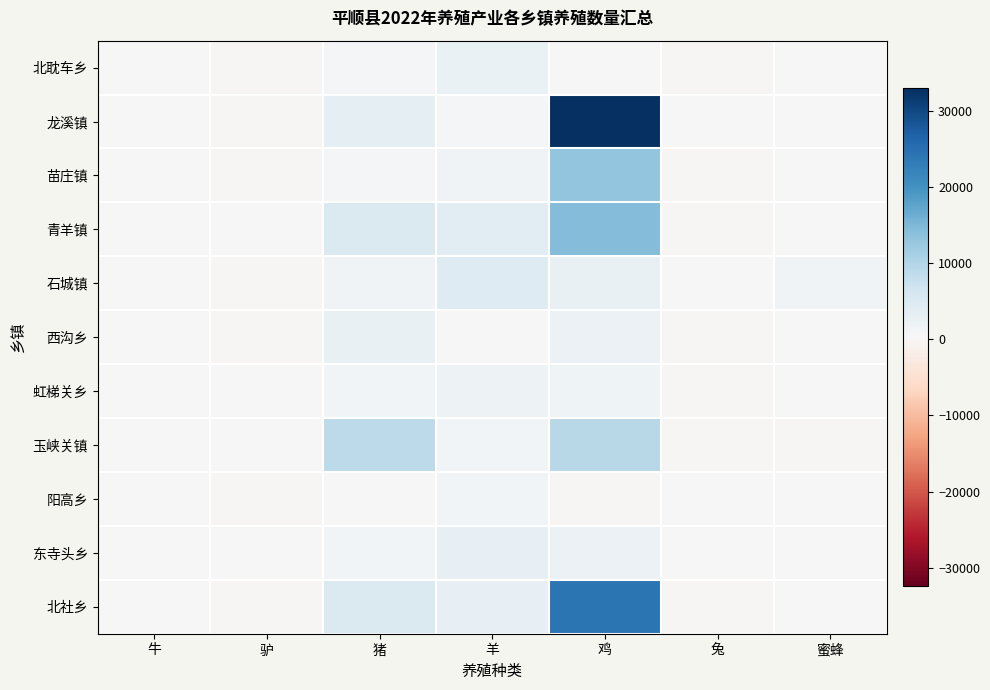

Reading left to right, extract all data points from this chart.

北耽车乡: 牛=42	驴=0	猪=769	羊=2372	鸡=50	兔=0	蜜蜂=189
龙溪镇: 牛=72	驴=0	猪=3353	羊=746	鸡=32955	兔=155	蜜蜂=286
苗庄镇: 牛=8	驴=0	猪=977	羊=1418	鸡=13100	兔=0	蜜蜂=169
青羊镇: 牛=216	驴=25	猪=5071	羊=3751	鸡=14436	兔=0	蜜蜂=353
石城镇: 牛=67	驴=0	猪=1409	羊=4450	鸡=2569	兔=70	蜜蜂=1437
西沟乡: 牛=88	驴=0	猪=2714	羊=498	鸡=2090	兔=0	蜜蜂=204
虹梯关乡: 牛=38	驴=20	猪=1165	羊=1839	鸡=1600	兔=0	蜜蜂=82
玉峡关镇: 牛=259	驴=29	猪=8755	羊=1153	鸡=9291	兔=0	蜜蜂=0
阳高乡: 牛=7	驴=0	猪=506	羊=1186	鸡=0	兔=50	蜜蜂=338
东寺头乡: 牛=43	驴=40	猪=1157	羊=2815	鸡=2262	兔=290	蜜蜂=410
北社乡: 牛=100	驴=0	猪=5073	羊=2837	鸡=24116	兔=0	蜜蜂=331